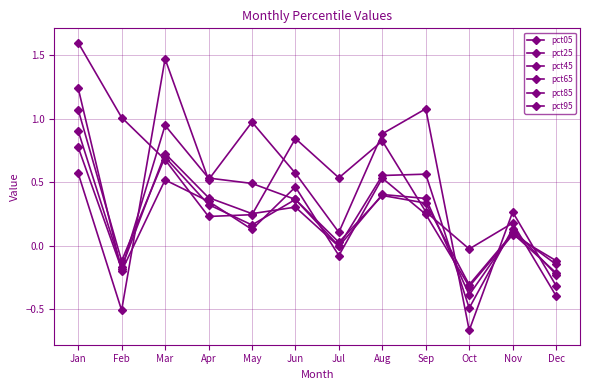

What is the spread (max minus min) of values at Sep?

0.8